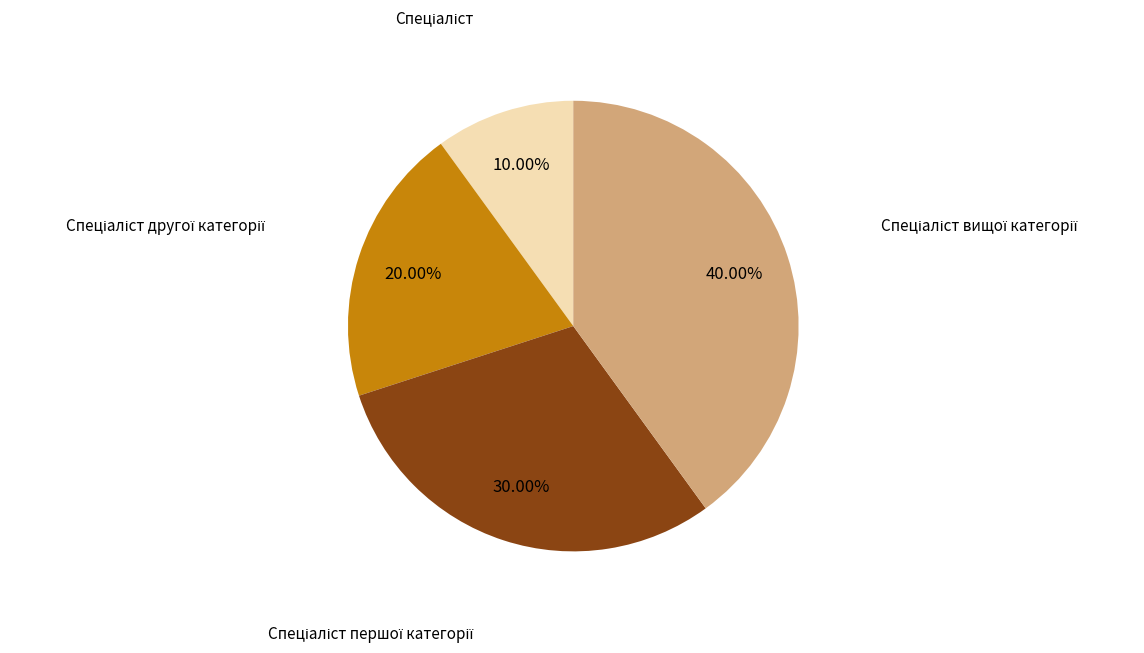

Is there any slice that represents more than half of the pie?

No